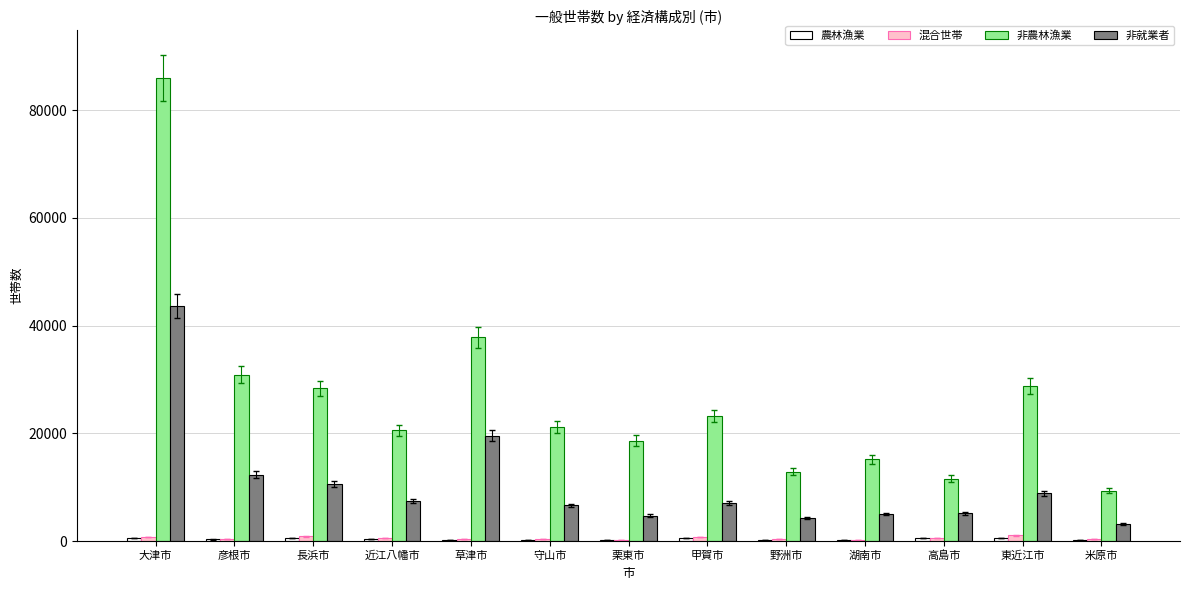

What is the total value across all series at 大津市?

130894